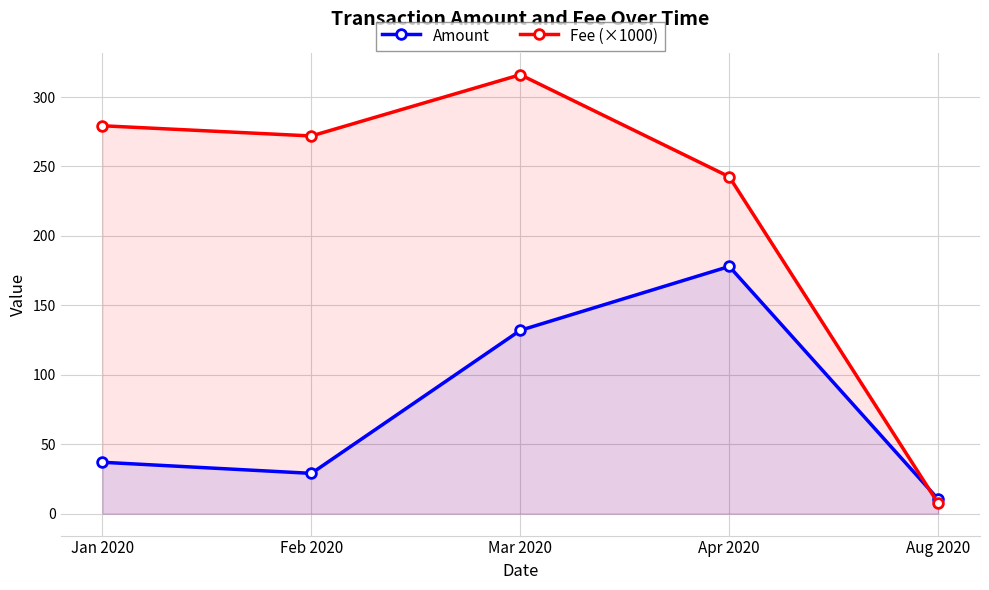

What position from the right is Mar 2020?

3